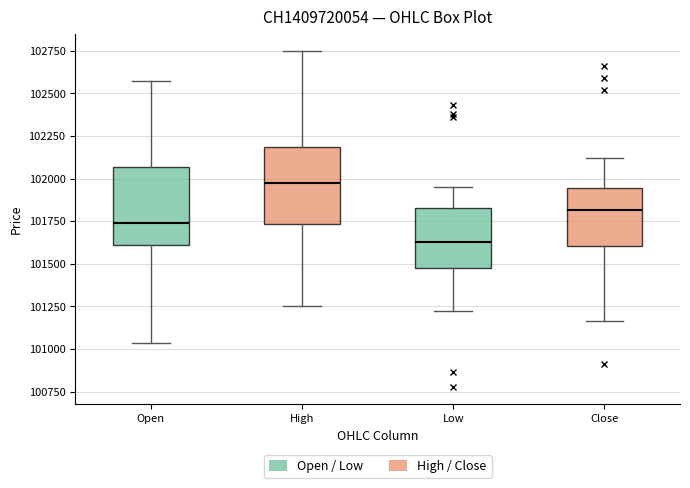

Where does the upper whisker of the box for High end on the y-axis? The values are not printed on the chart, so give them approximately, as read against the axis.

102750